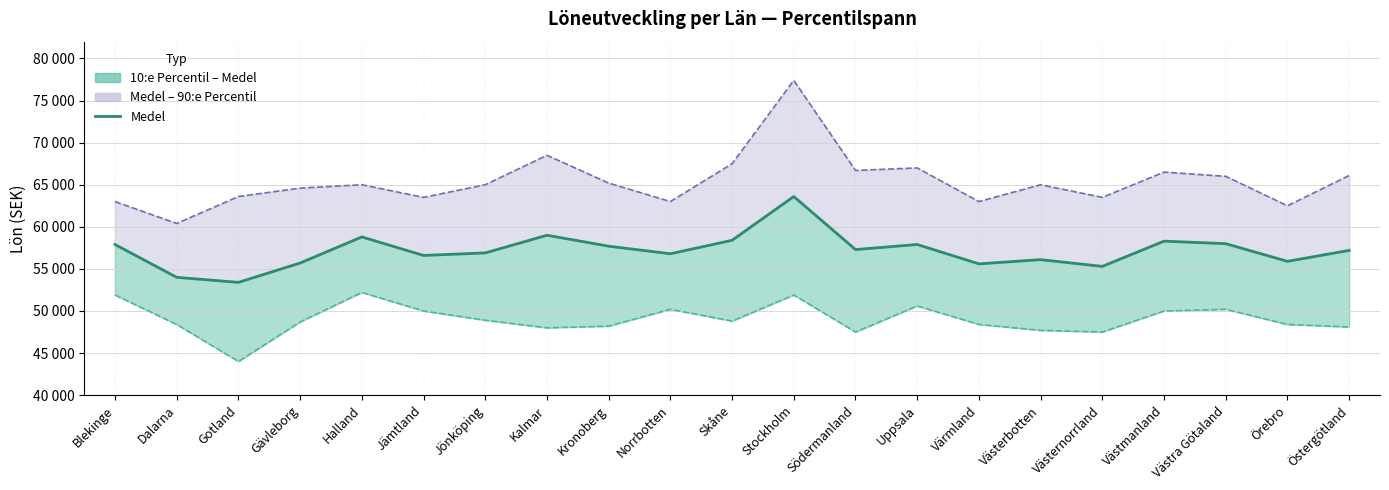

Where is the first local minimum for 90:e Percentil?

Dalarna